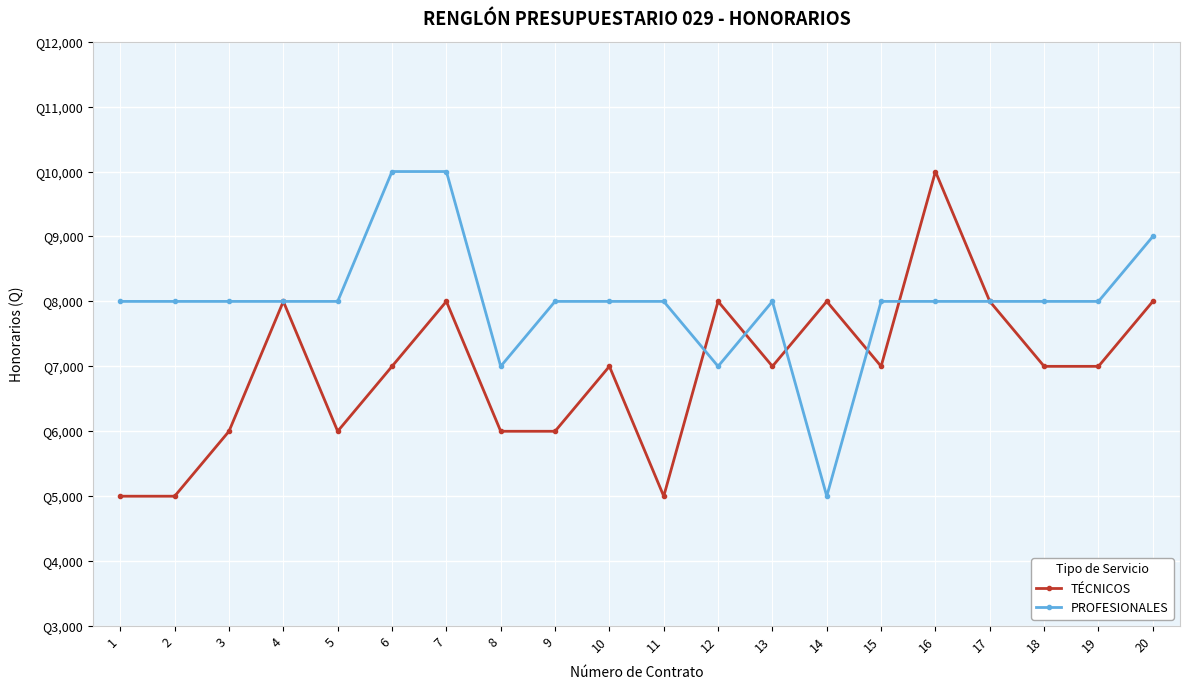

Does the chart have visible grid lines?

Yes